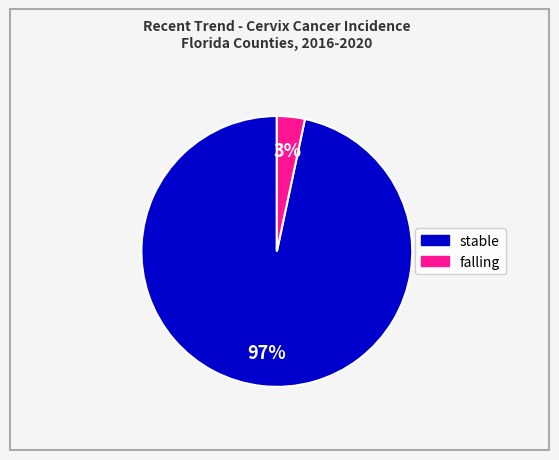

Is there a majority slice in this chart?

Yes